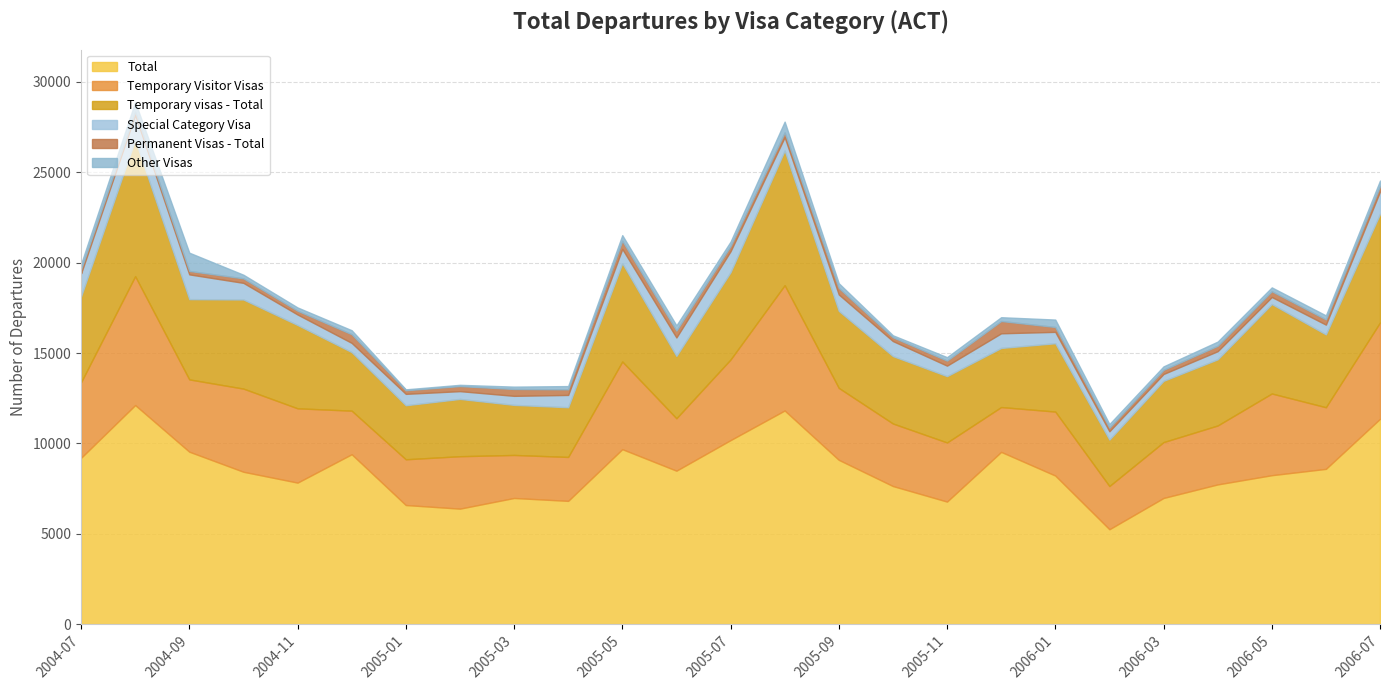

At how many categories does at least one series exceed 4671?

25